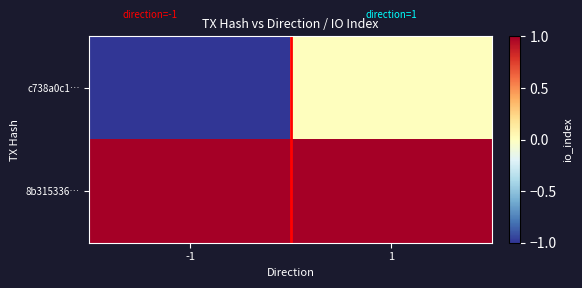

At which category does the chart reach its peak across all series?

-1